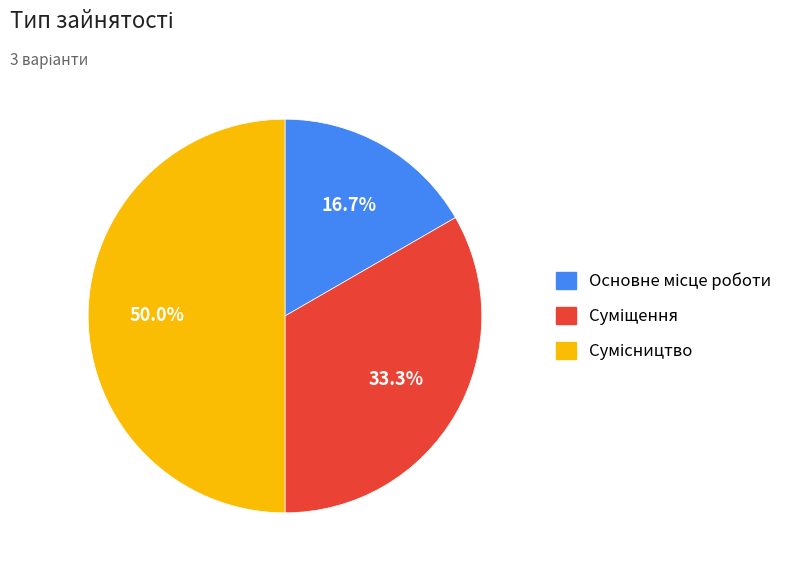

To the nearest percent, what is the combined percentage of Сумісництво and Суміщення?

83%